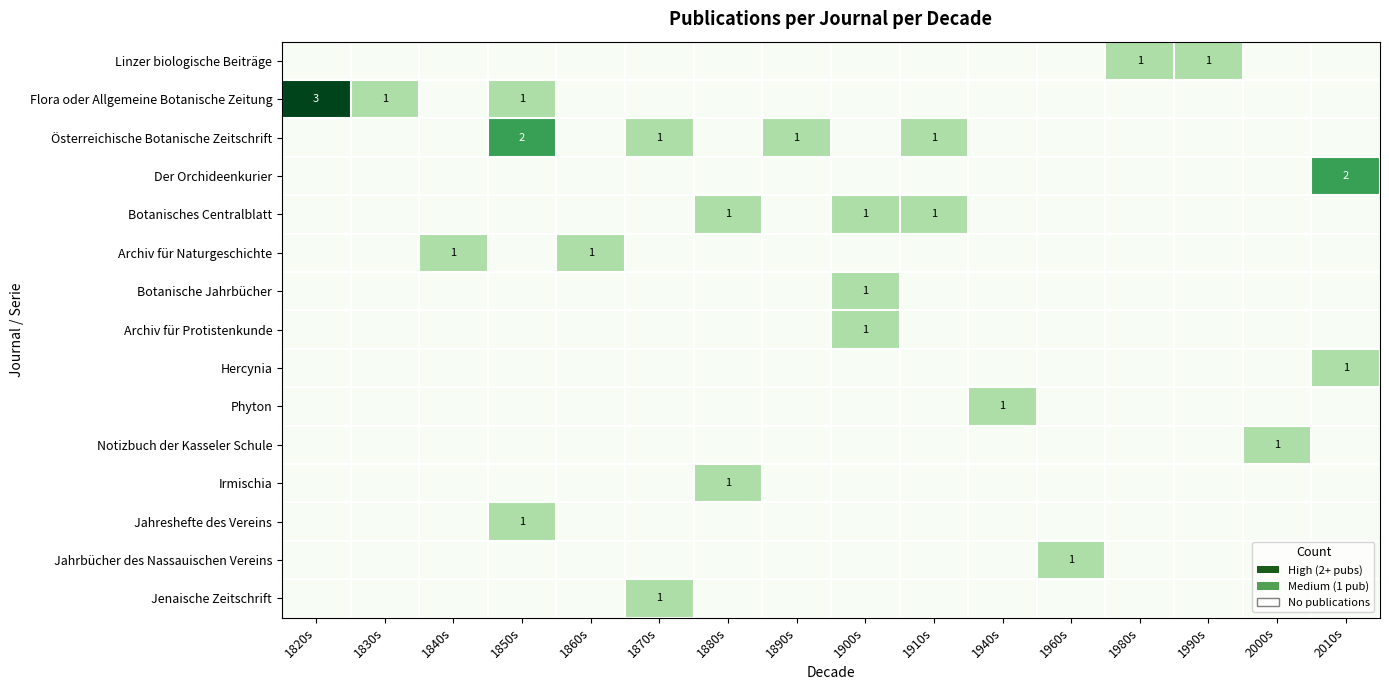

The Linzer biologische Beiträge series shows 0 at 1900s. True or false?

True